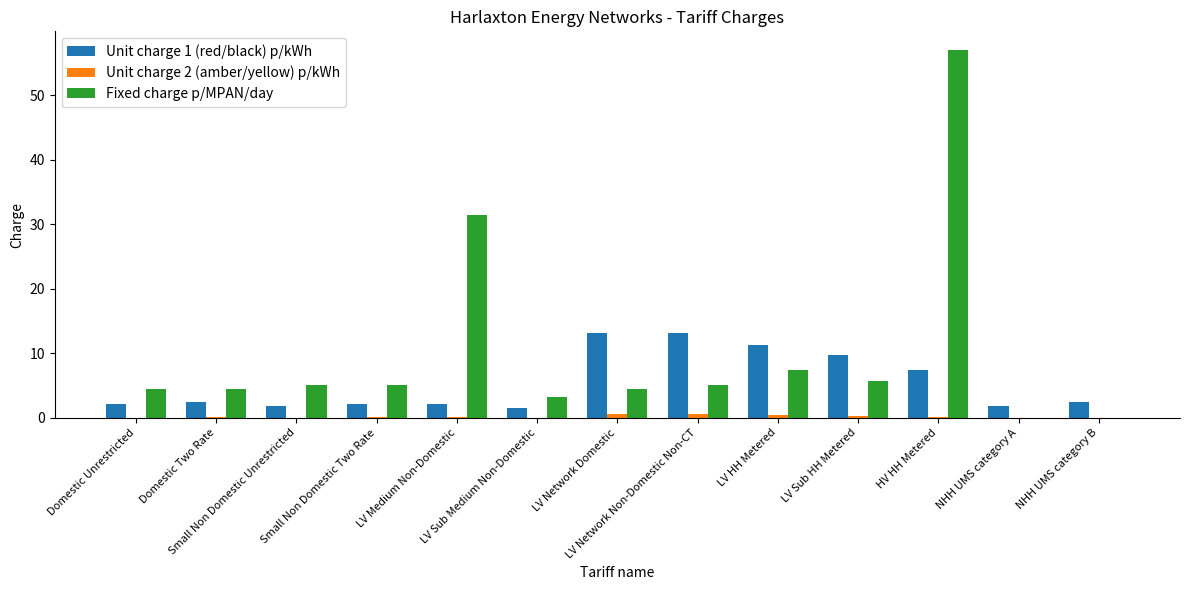

Which series has the largest total across all categories?

Fixed charge p/MPAN/day